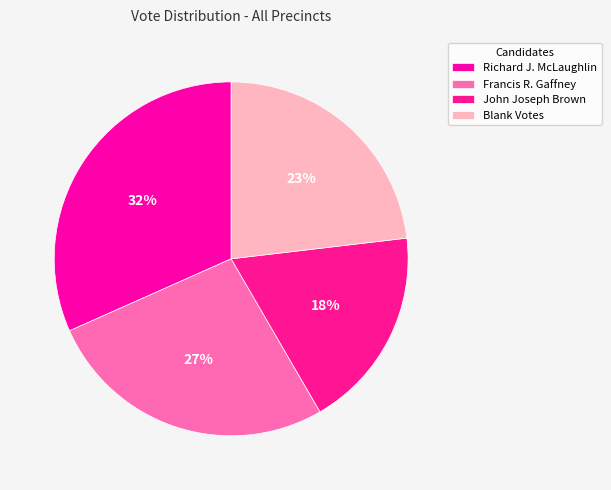

Which category has the biggest portion of the pie?

Richard J. McLaughlin